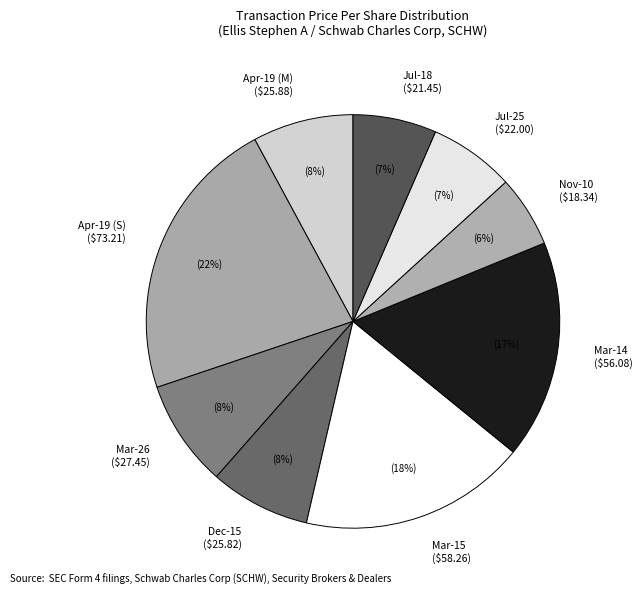

Is it true that Nov-10 ($18.34) is 6% of the pie?

True